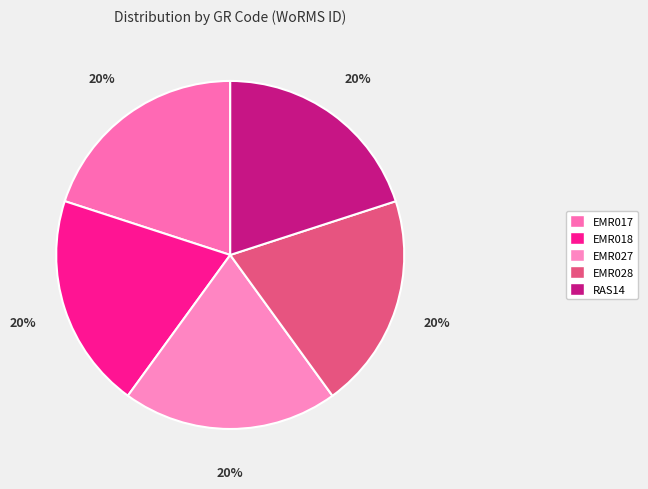

To the nearest percent, what percentage of the pie is EMR017?

20%